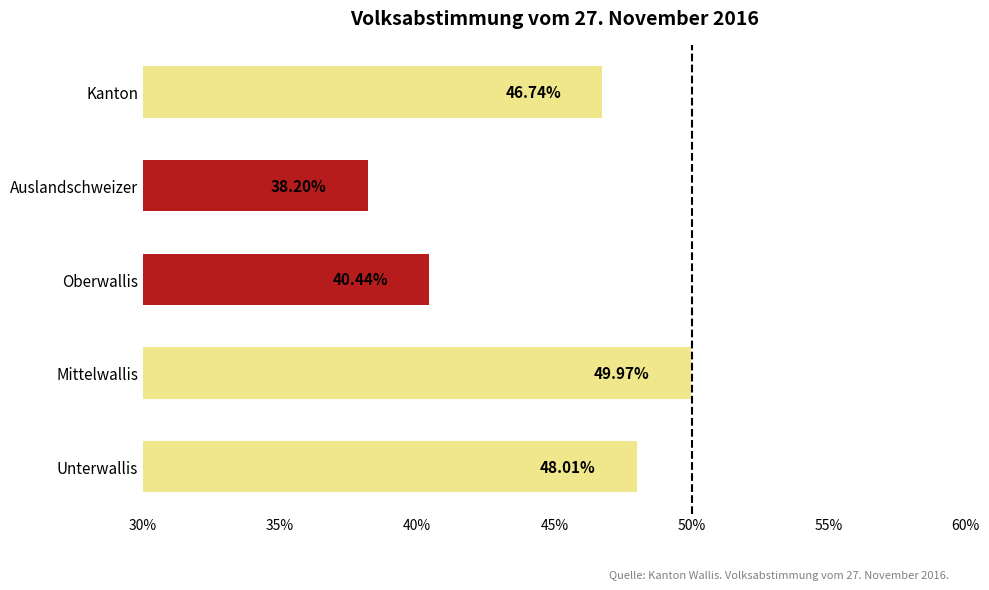

Are the bars grouped side by side (vs. stacked)?

No